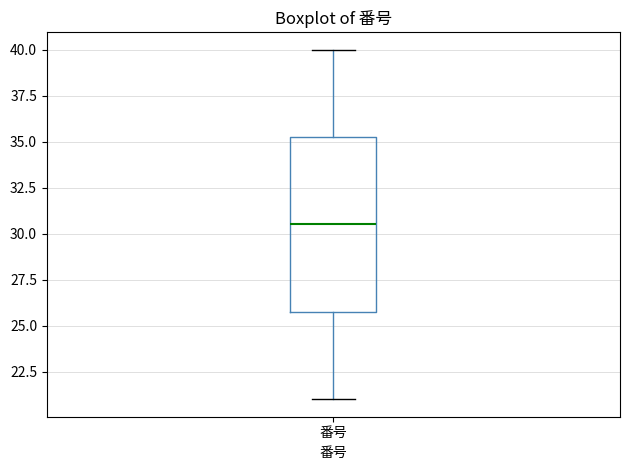

Where is the lower edge of the box for 番号 on the y-axis? The values are not printed on the chart, so give them approximately, as read against the axis.

26.0